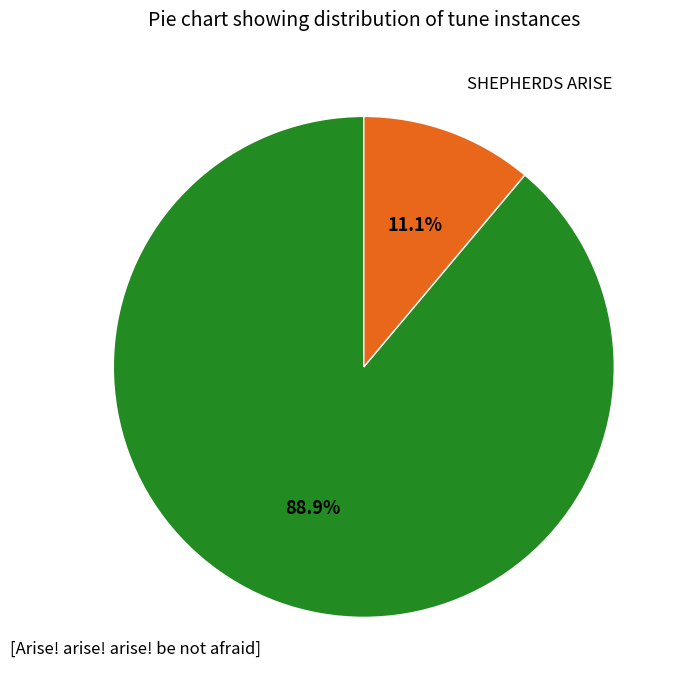

Is it true that [Arise! arise! arise! be not afraid] is 89% of the pie?

True